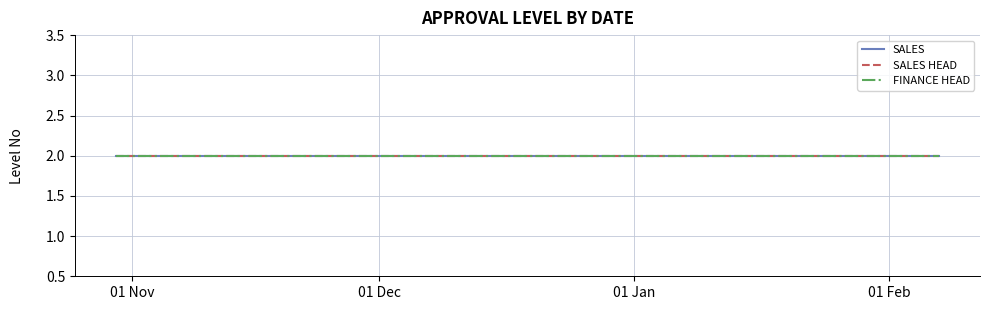

Read the SALES HEAD value at 10.

2